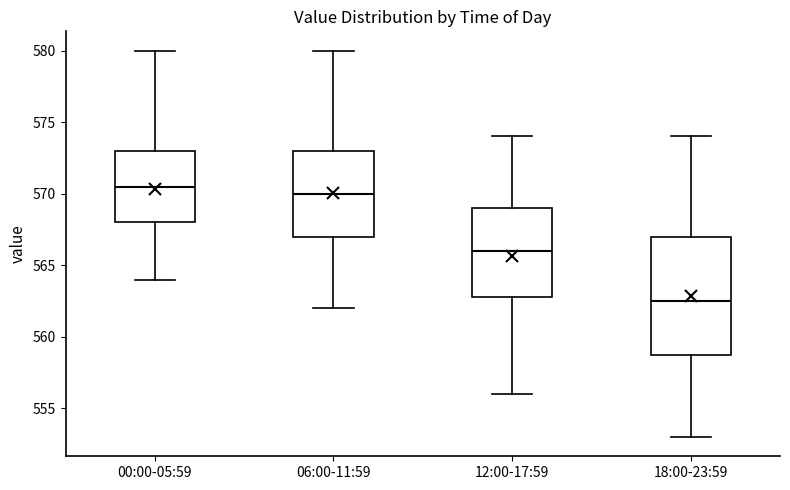

Which box has the highest median line?

00:00-05:59